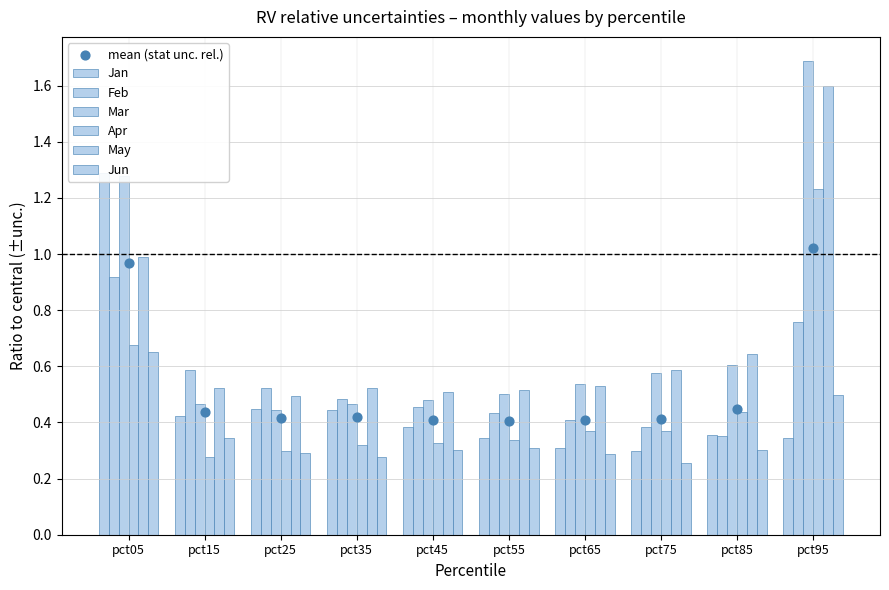

Which series contains the highest Y value?

Mar